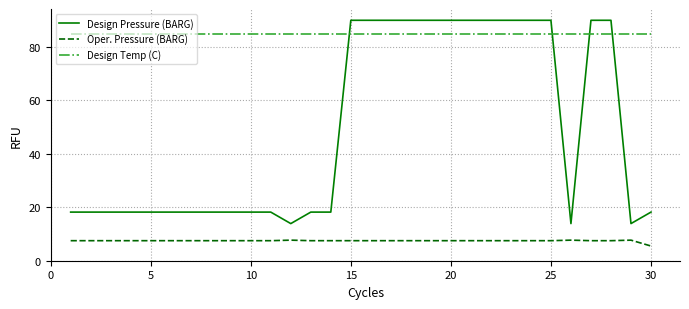

List the series in order of their overall mean, highest first.

Design Temp (C), Design Pressure (BARG), Oper. Pressure (BARG)